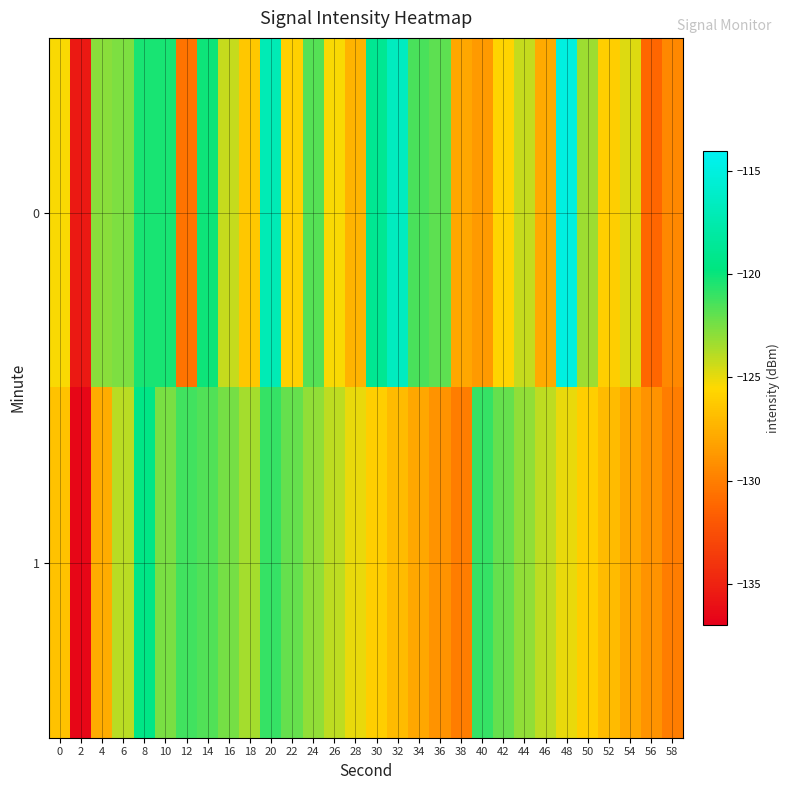

Which category has the lowest value across all series?

2